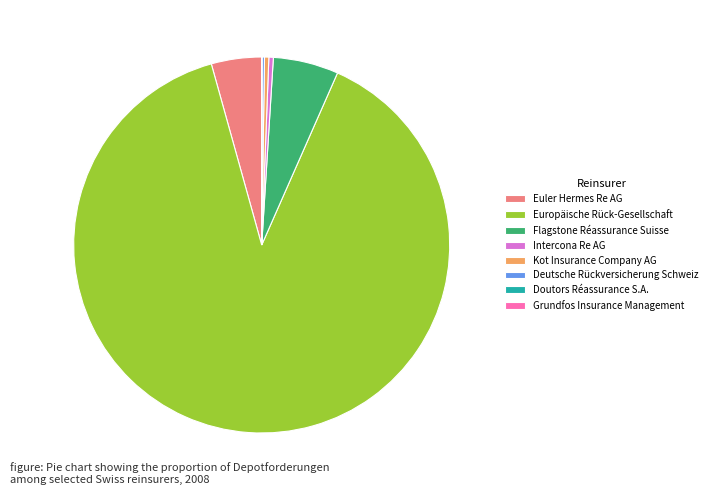

What is the majority slice?

Europäische Rück-Gesellschaft